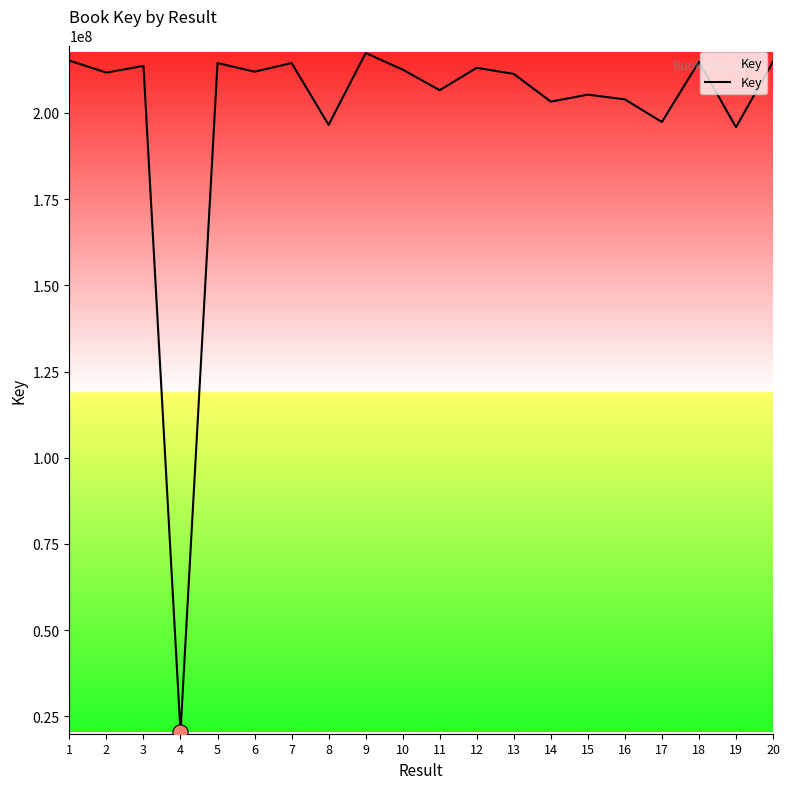

Approximately how many times larger is the value at 10 compared to 11?

1.0